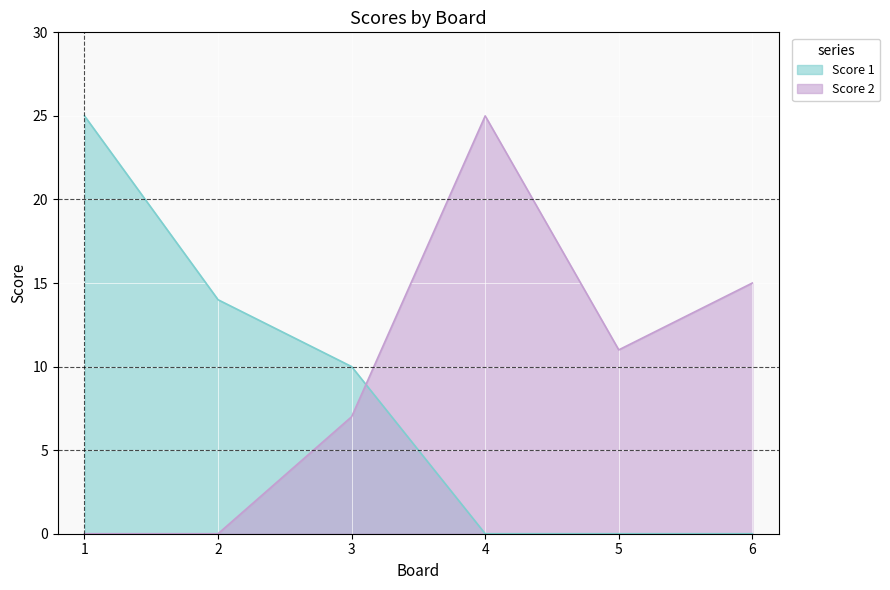

What is the total value across all series at 4?

25